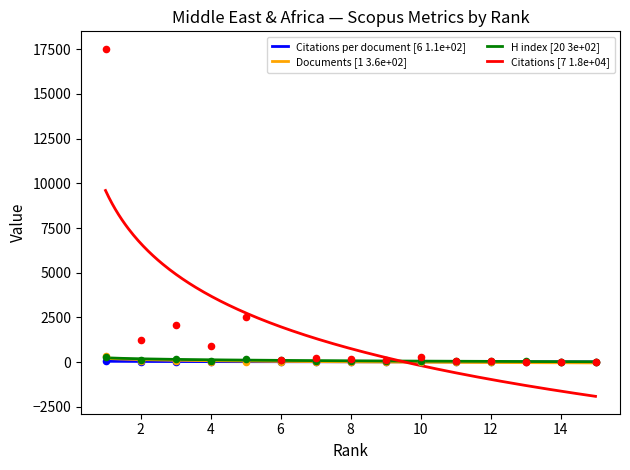

Is the value of H index at 14 greater than the value of Citations at 11?

No